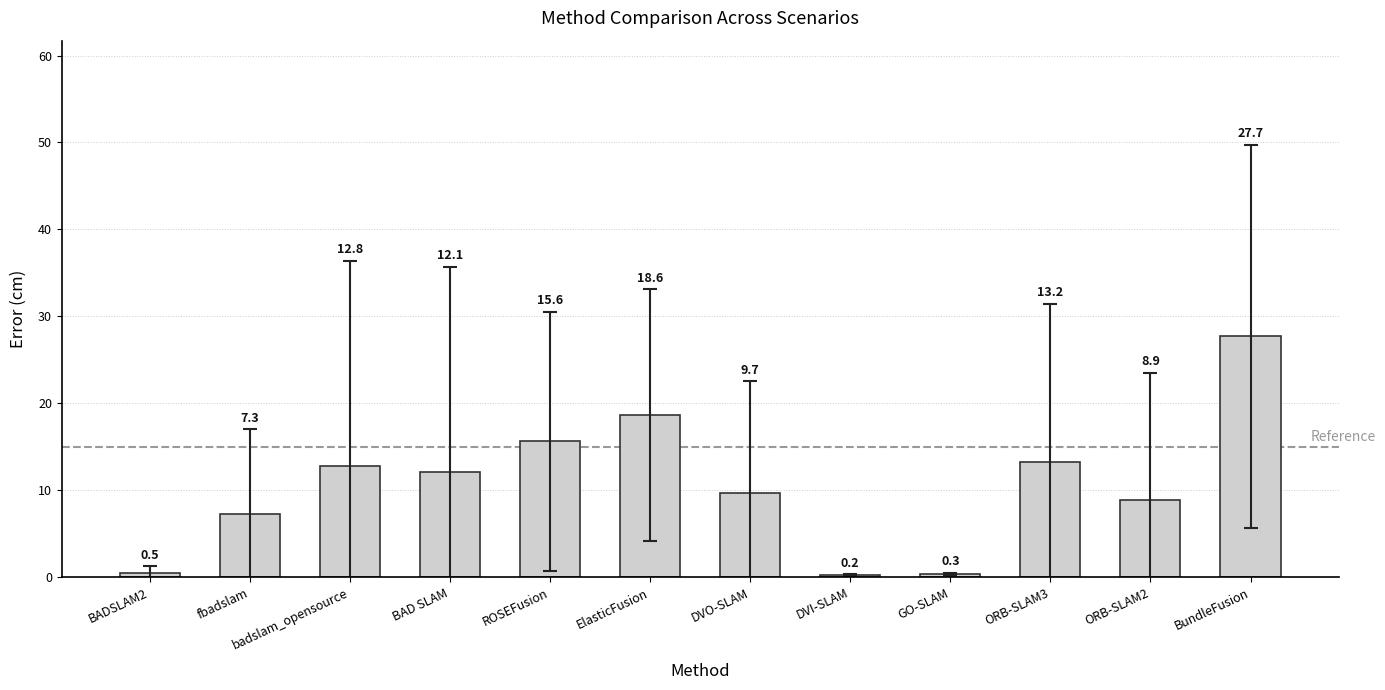

Which label corresponds to the largest value in the chart?

BundleFusion